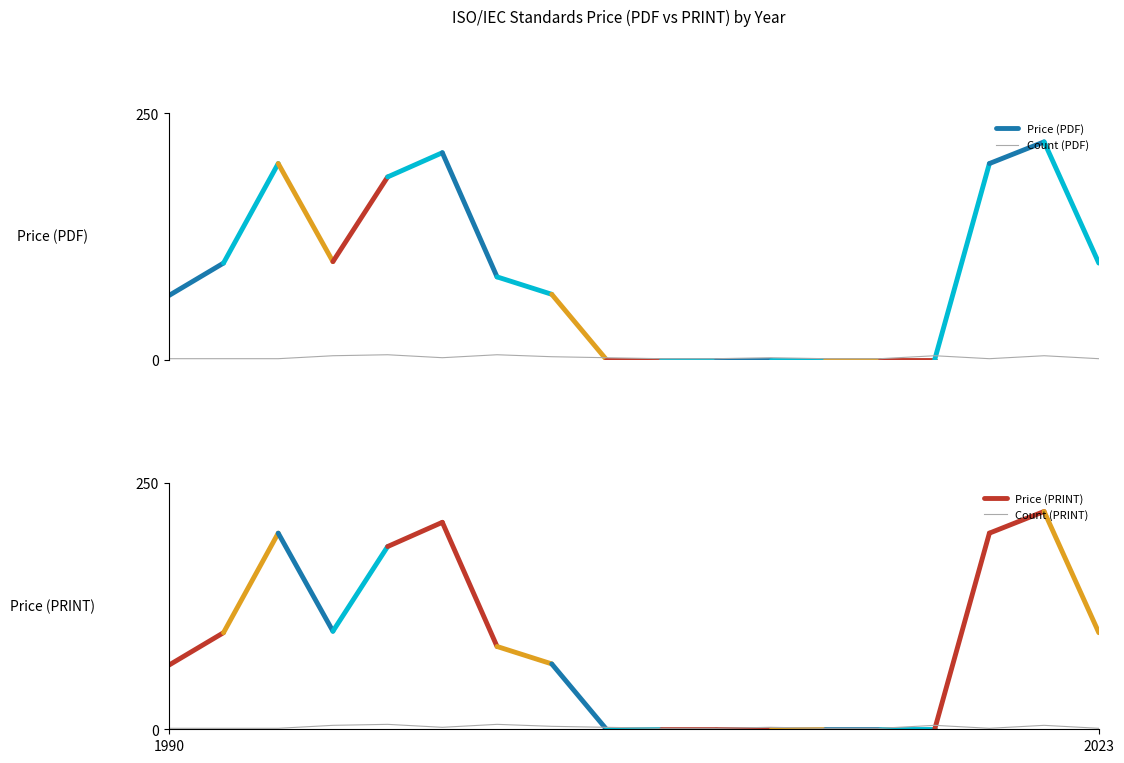

Which series changed the most between 14 and 21?

Price (PDF)